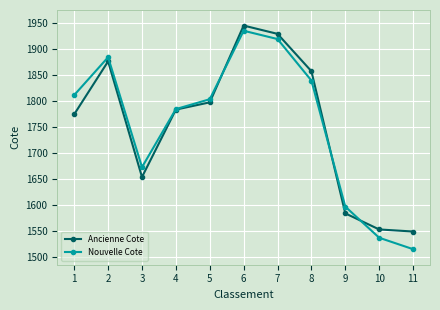

Read the Ancienne Cote value at 5.

1798